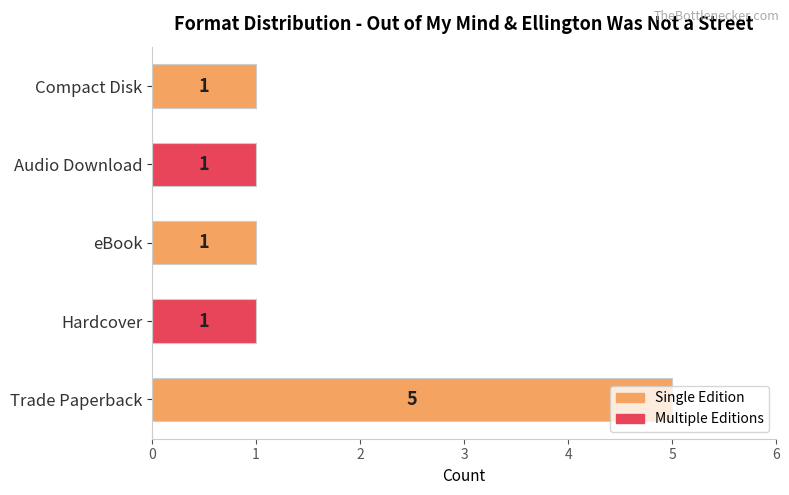

What is the difference between the maximum and minimum values?

4